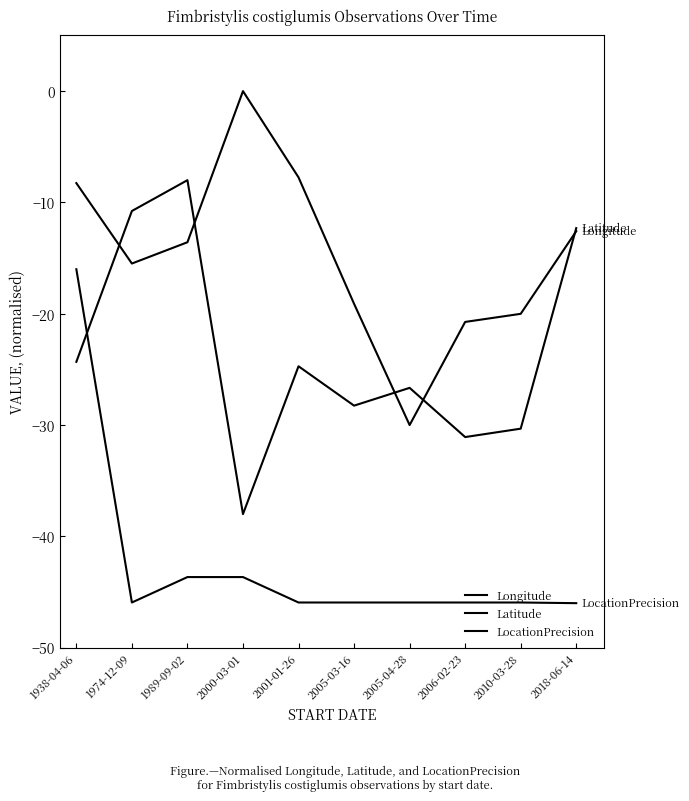

Does the chart display data point markers on the line(s)?

No